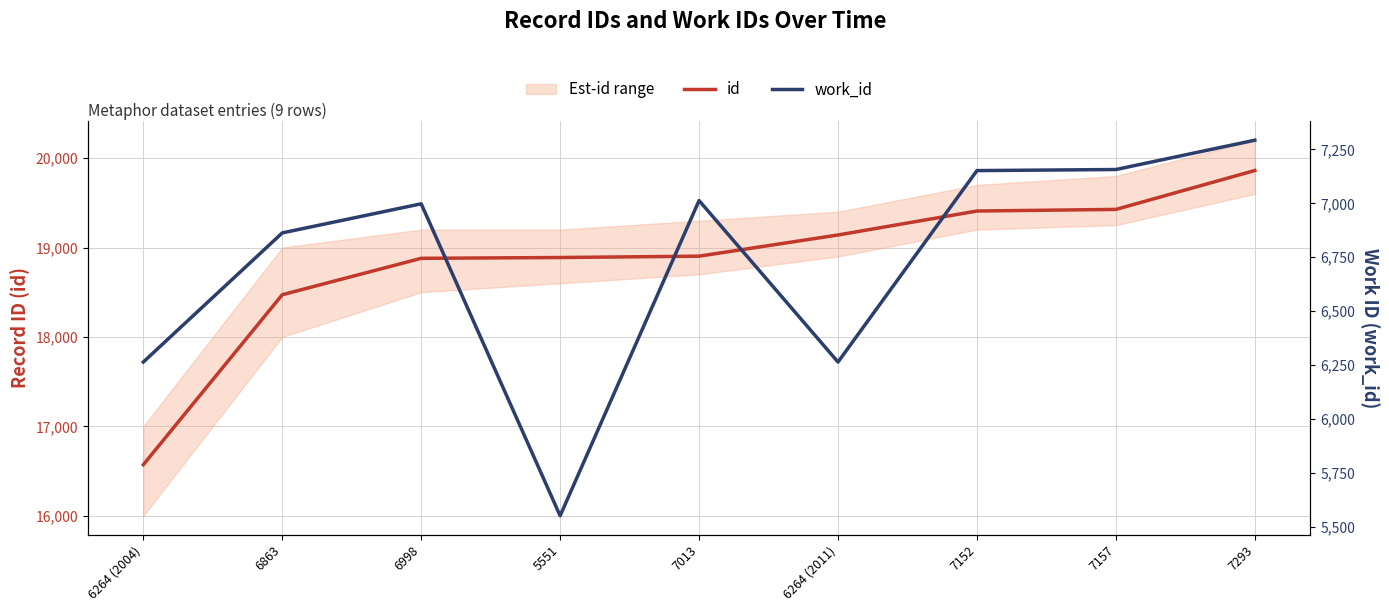

What is the difference between the second highest and second lowest values in the id series?

954